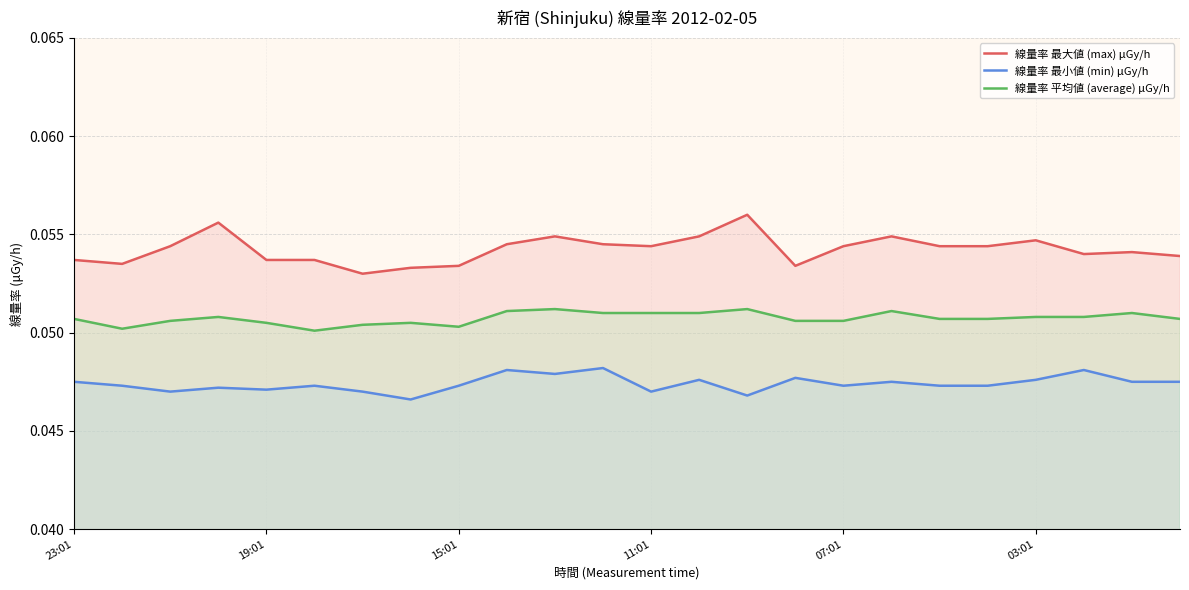

True or false: 線量率 最大値 (max) μGy/h and 線量率 最小値 (min) μGy/h intersect in this chart.

False